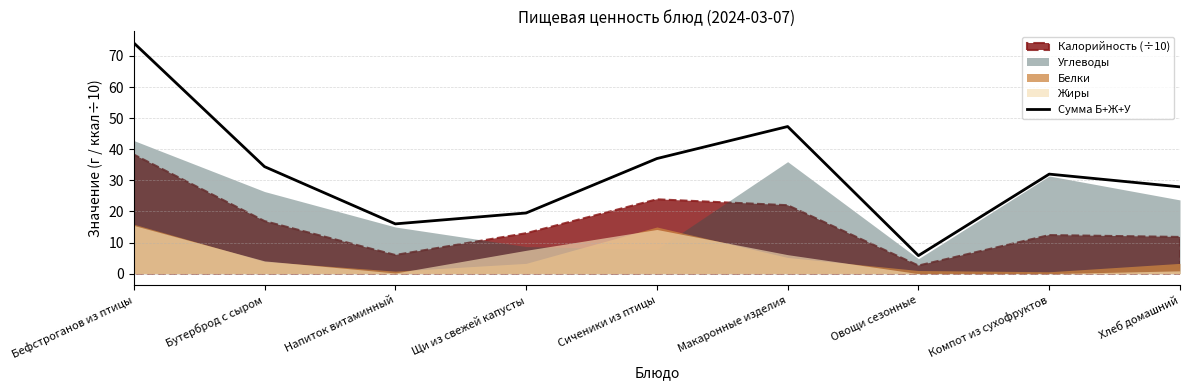

At which label is the value closest to 39?

Сиченики из птицы